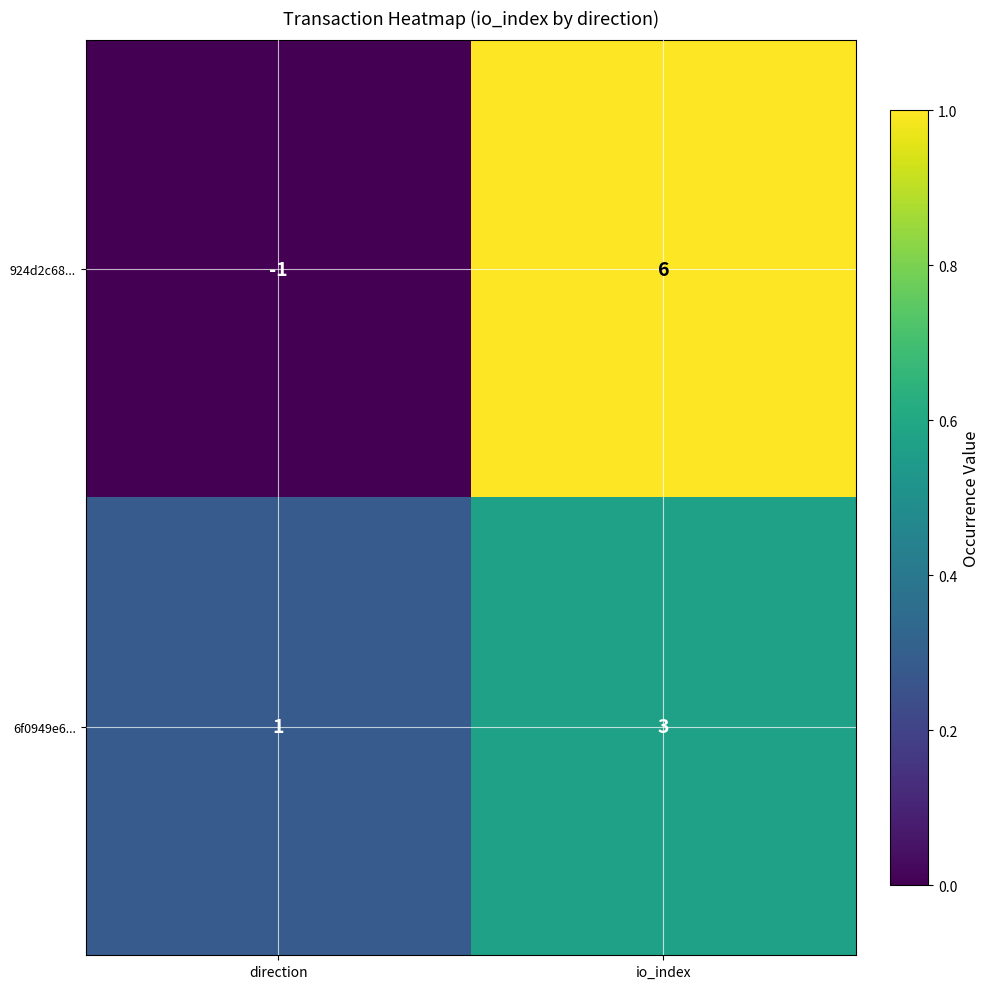

At direction, list the series in order from largest to smallest.

6f0949e6..., 924d2c68...